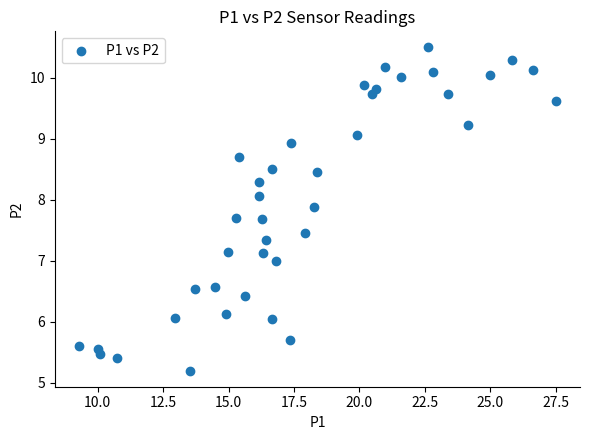

What is the range of X values (max minus min)?

18.2